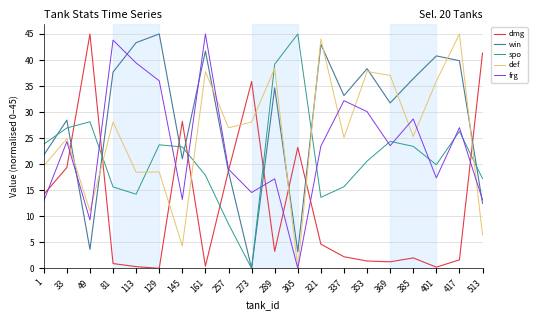

Between 321 and 417, which series saw the biggest shift?

spo